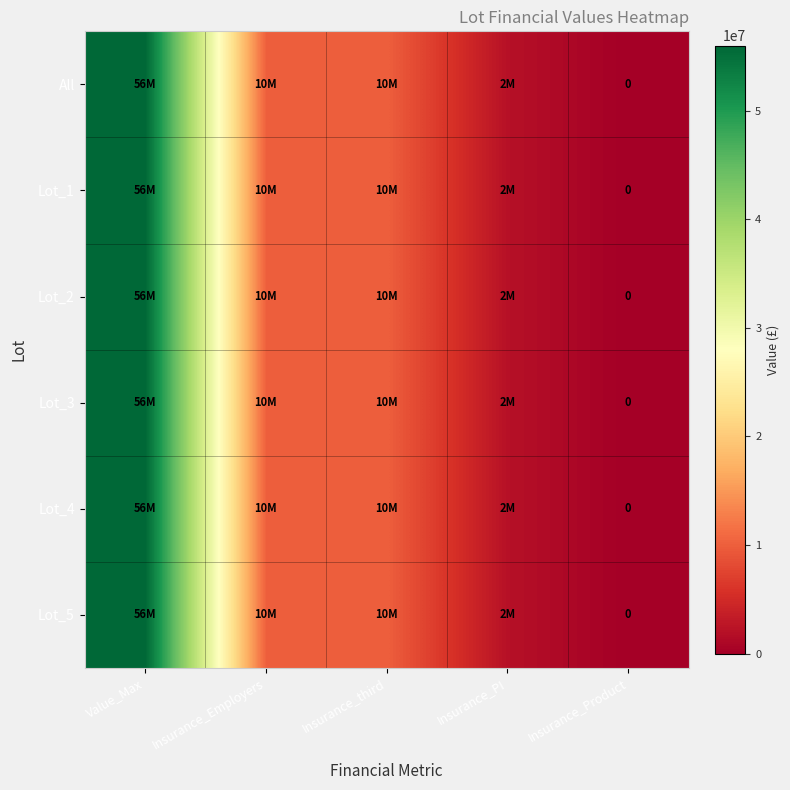

Rank the categories by Lot_3 value from lowest to highest.

Insurance_Product, Insurance_PI, Insurance_Employers, Insurance_third, Value_Max